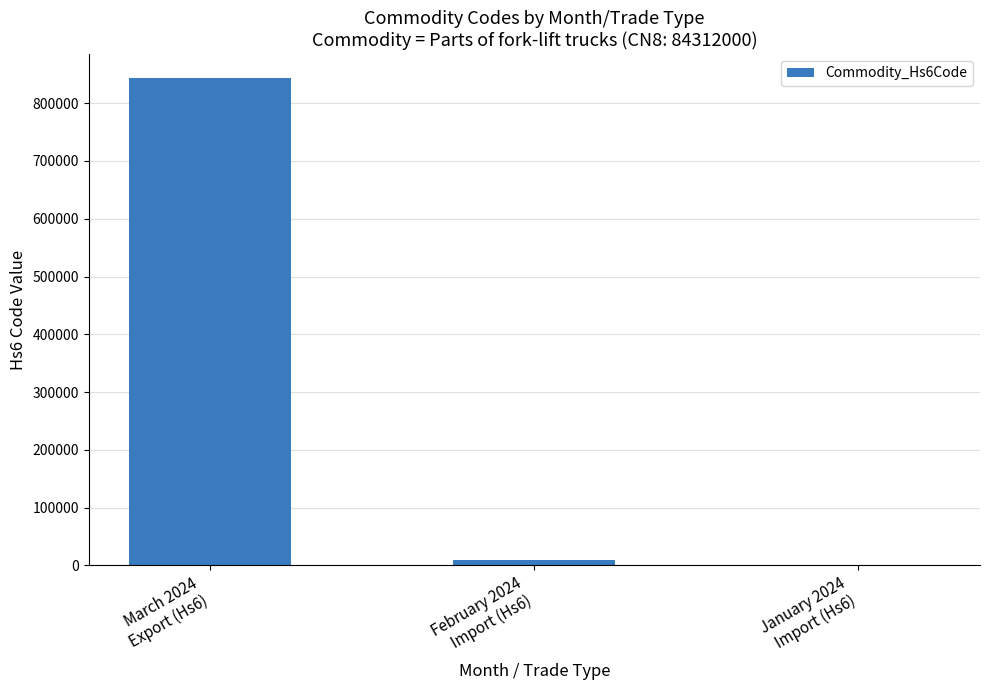

What is the maximum value shown in the chart?

843120